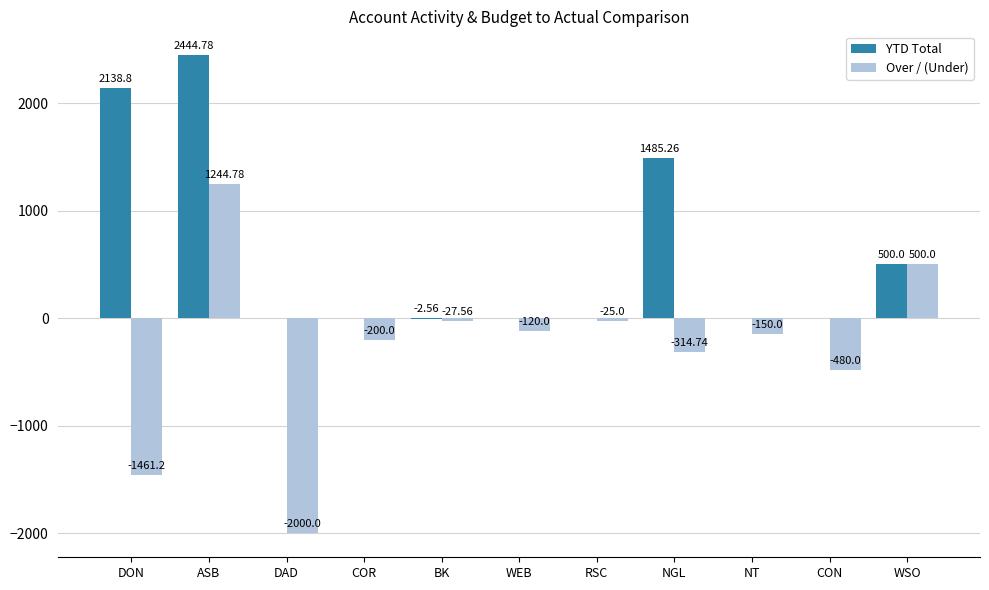

Which series changed the most between DON and COR?

YTD Total